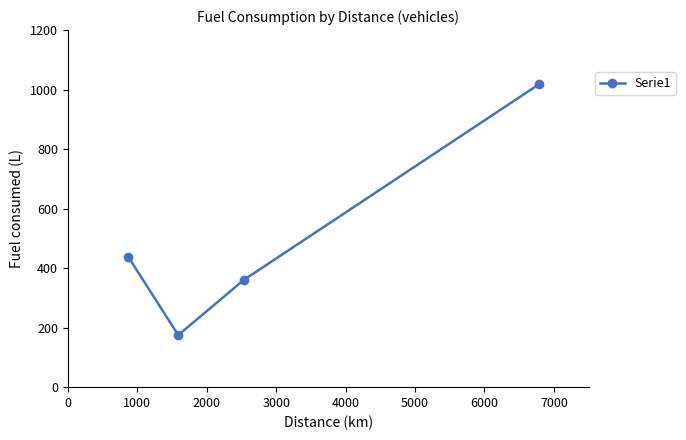

What is the sum of all values?

1990.9